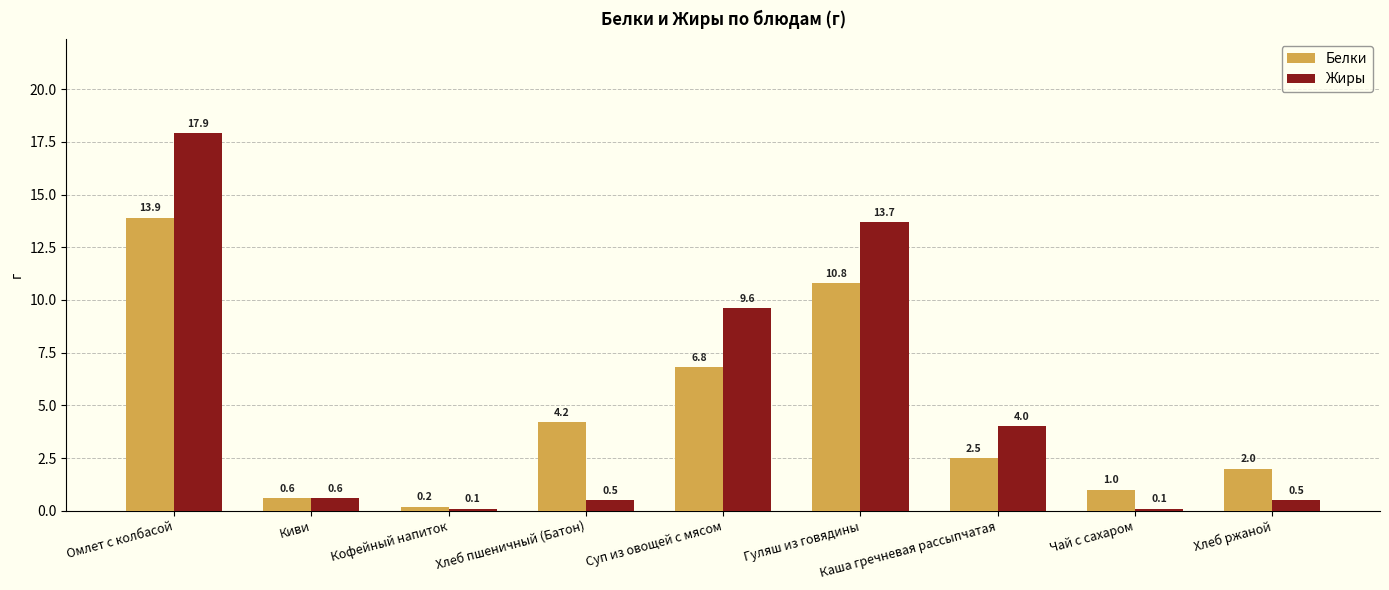

Reading left to right, extract all data points from this chart.

Белки: 13.9	0.6	0.2	4.2	6.8	10.8	2.5	1.0	2.0
Жиры: 17.9	0.6	0.1	0.5	9.6	13.7	4.0	0.1	0.5